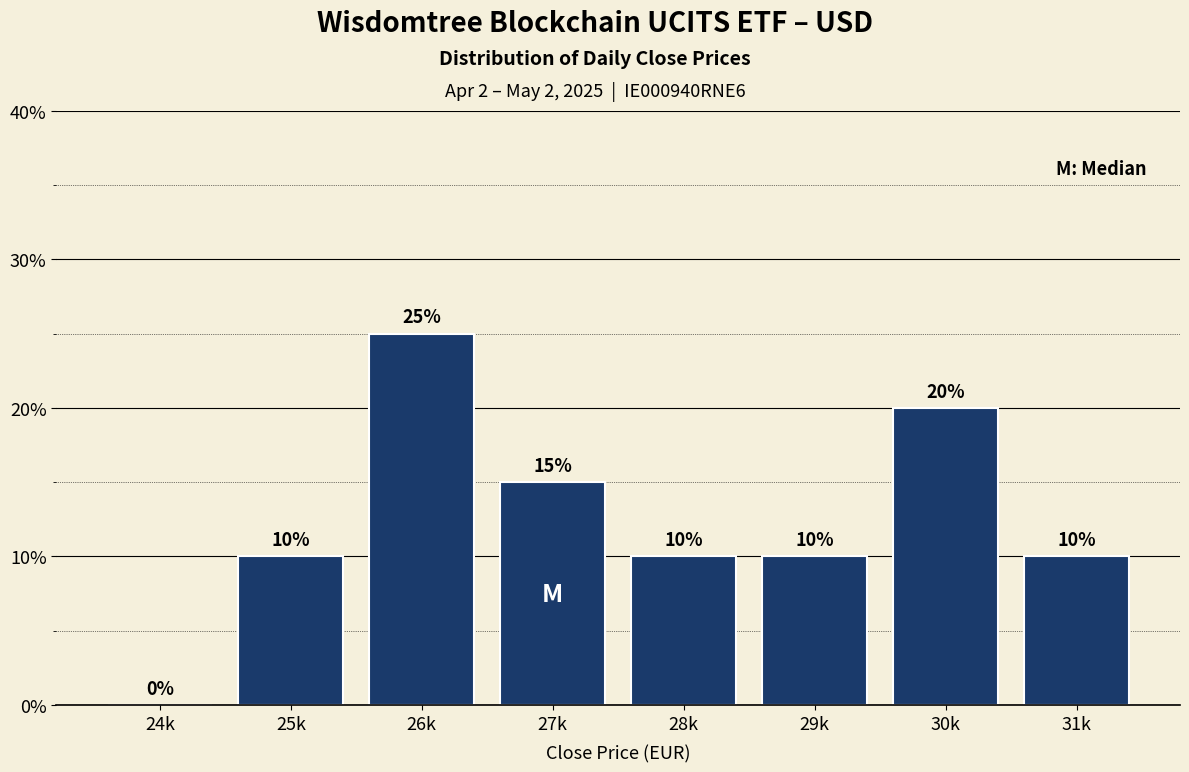

Reading right to left, transcribe all the data shown in this chart.

31k=10	30k=20	29k=10	28k=10	27k=15	26k=25	25k=10	24k=0